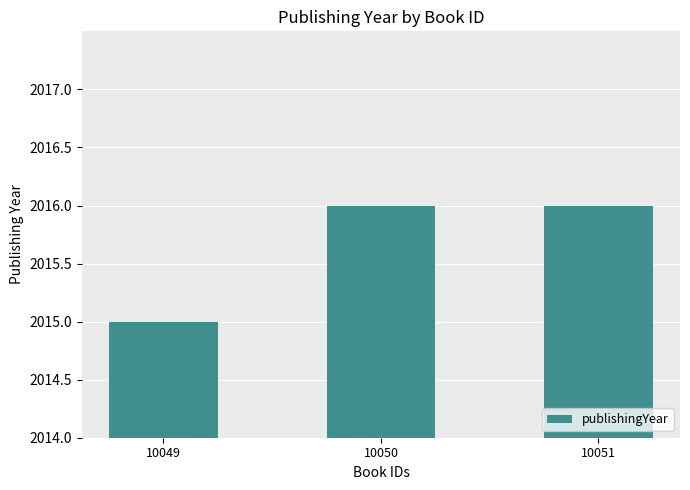

Count the values in the range 2015 to 2016.

3